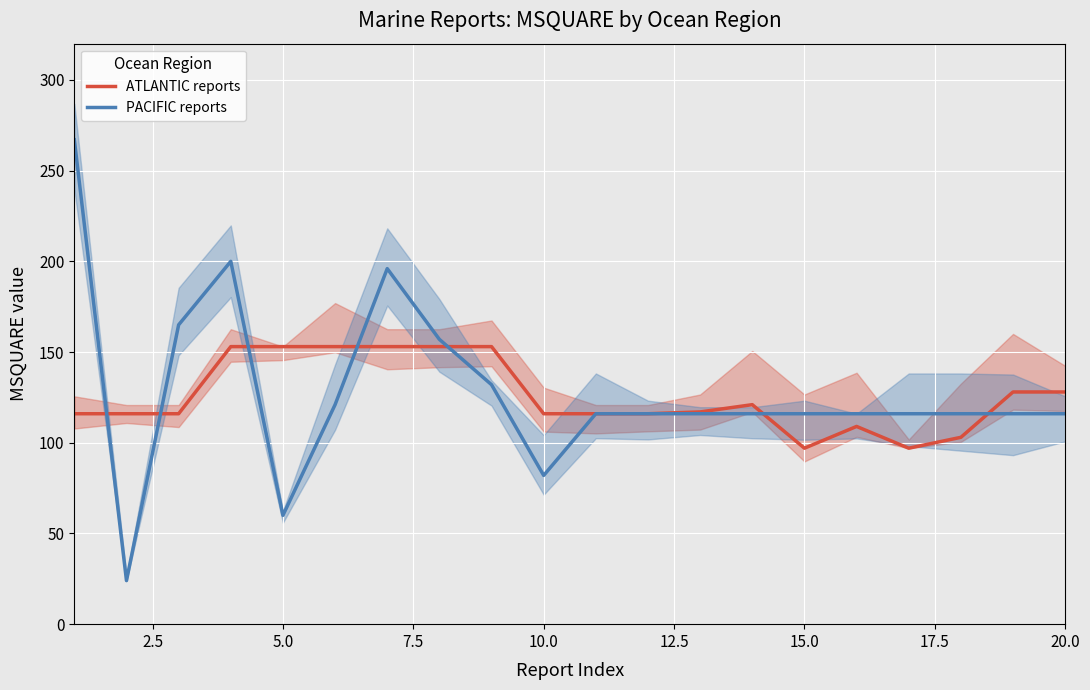

The ATLANTIC reports series shows 33 at 10.0. True or false?

False